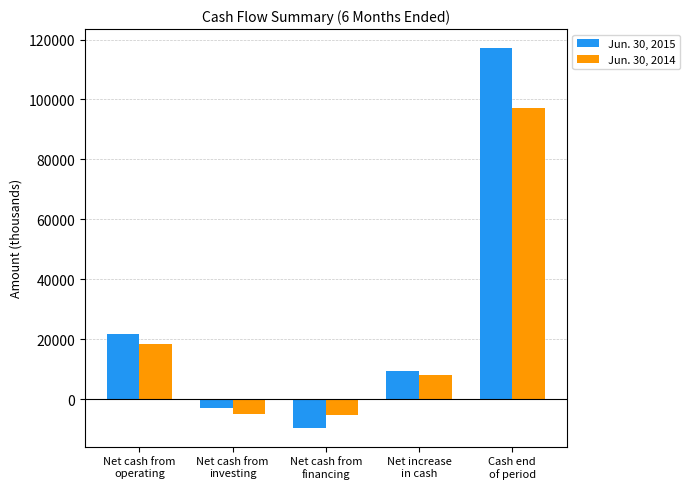

At which label is Jun. 30, 2014 closest to 45810?

Net cash from
operating